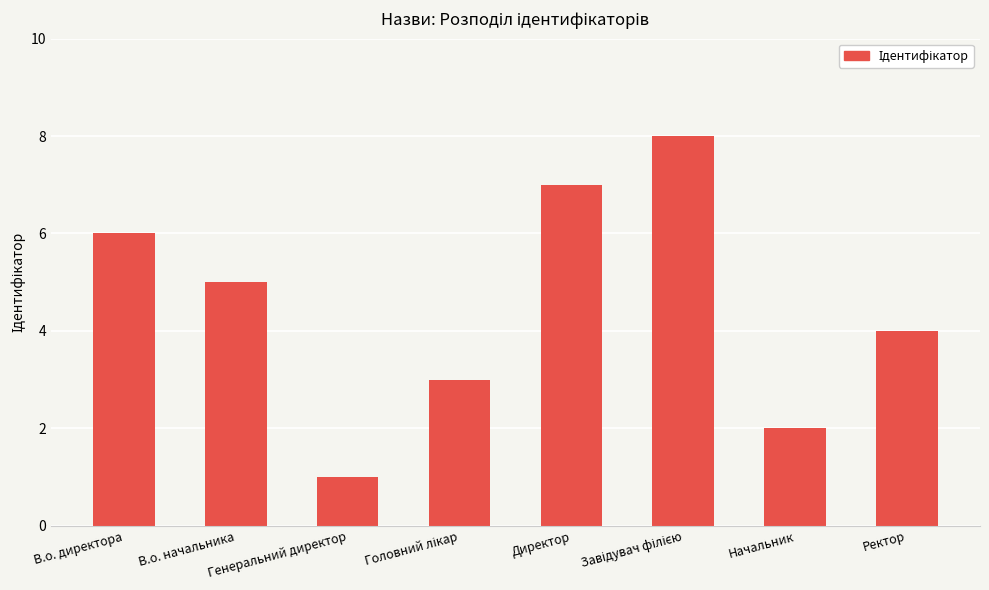

What is the greatest value displayed?

8